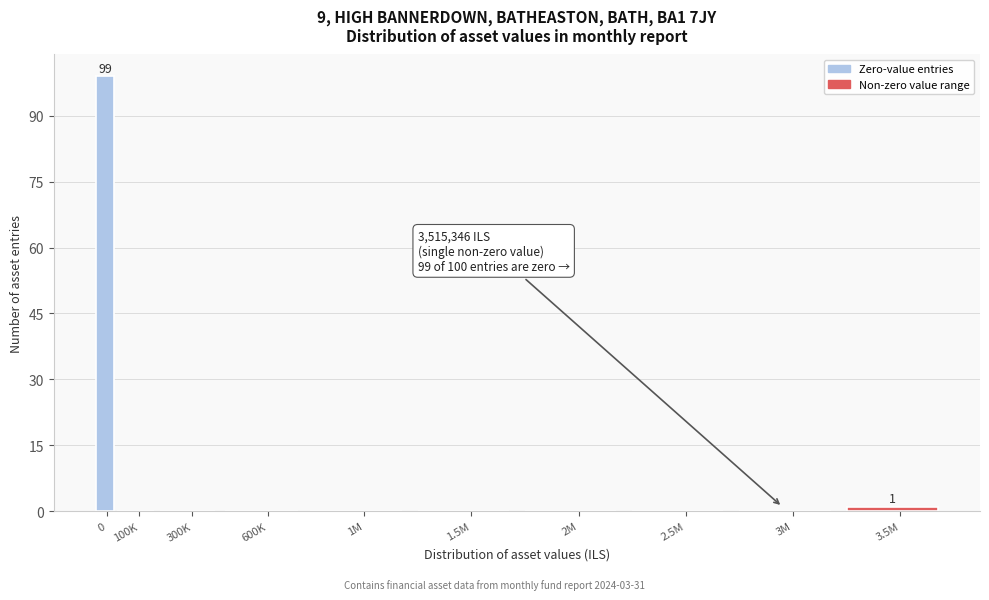

Reading right to left, transcribe all the data shown in this chart.

3.5M=1	3M=0	2.5M=0	2M=0	1.5M=0	1M=0	600K=0	300K=0	100K=0	0=99